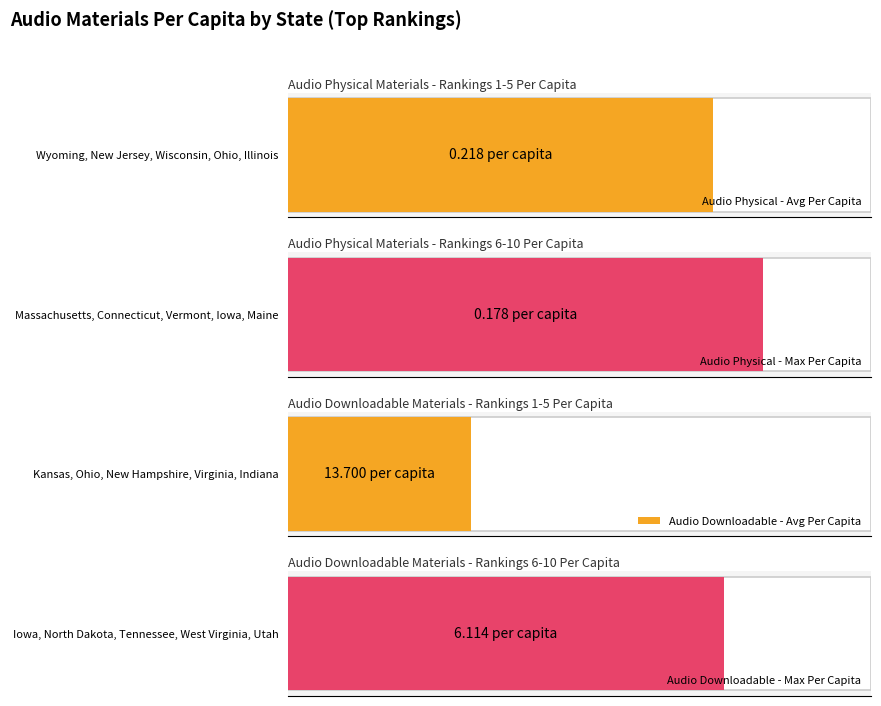

Are the bars grouped side by side (vs. stacked)?

Yes